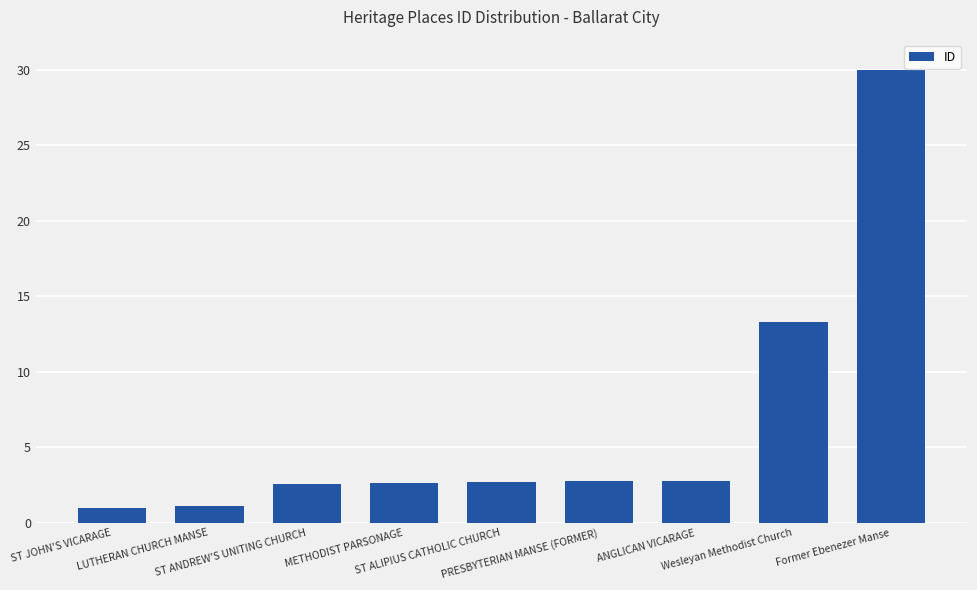

What is the average value?

6.5